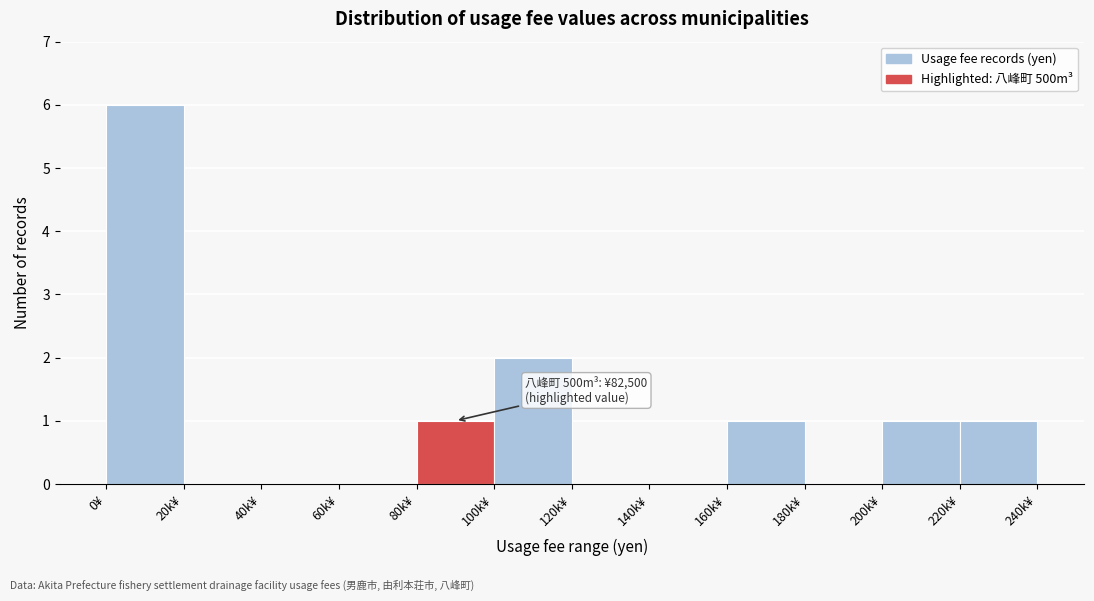

Reading right to left, list all the values displayed in this chart.

220k¥=1	200k¥=1	180k¥=0	160k¥=1	140k¥=0	120k¥=0	100k¥=2	80k¥=1	60k¥=0	40k¥=0	20k¥=0	0¥=6